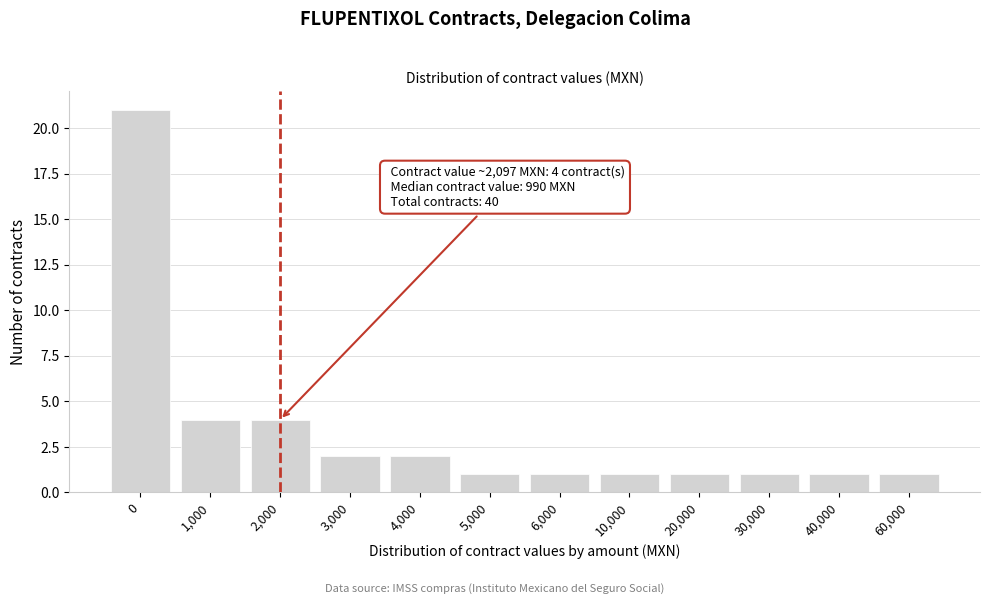

Reading left to right, what are all the values shown in this chart?

21	4	4	2	2	1	1	1	1	1	1	1